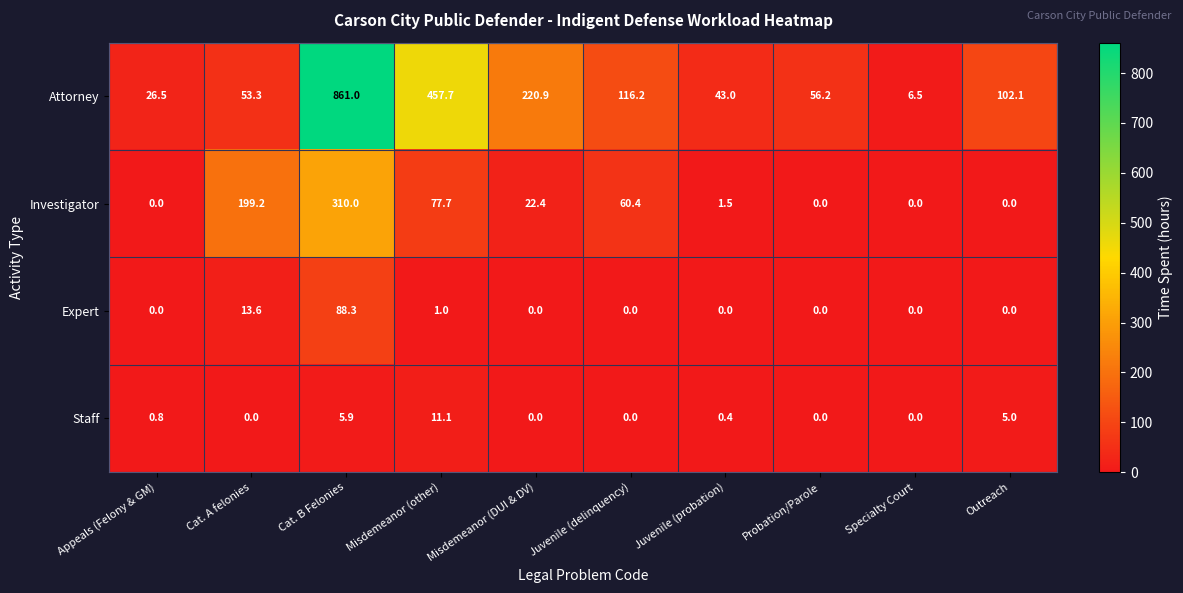

How many data points does each series have?

10